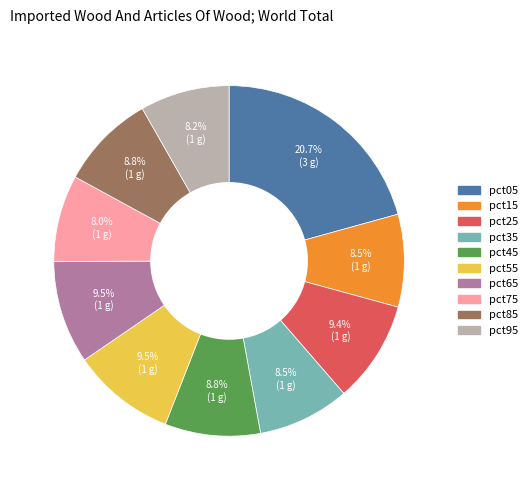

Which slice is the largest?

pct05